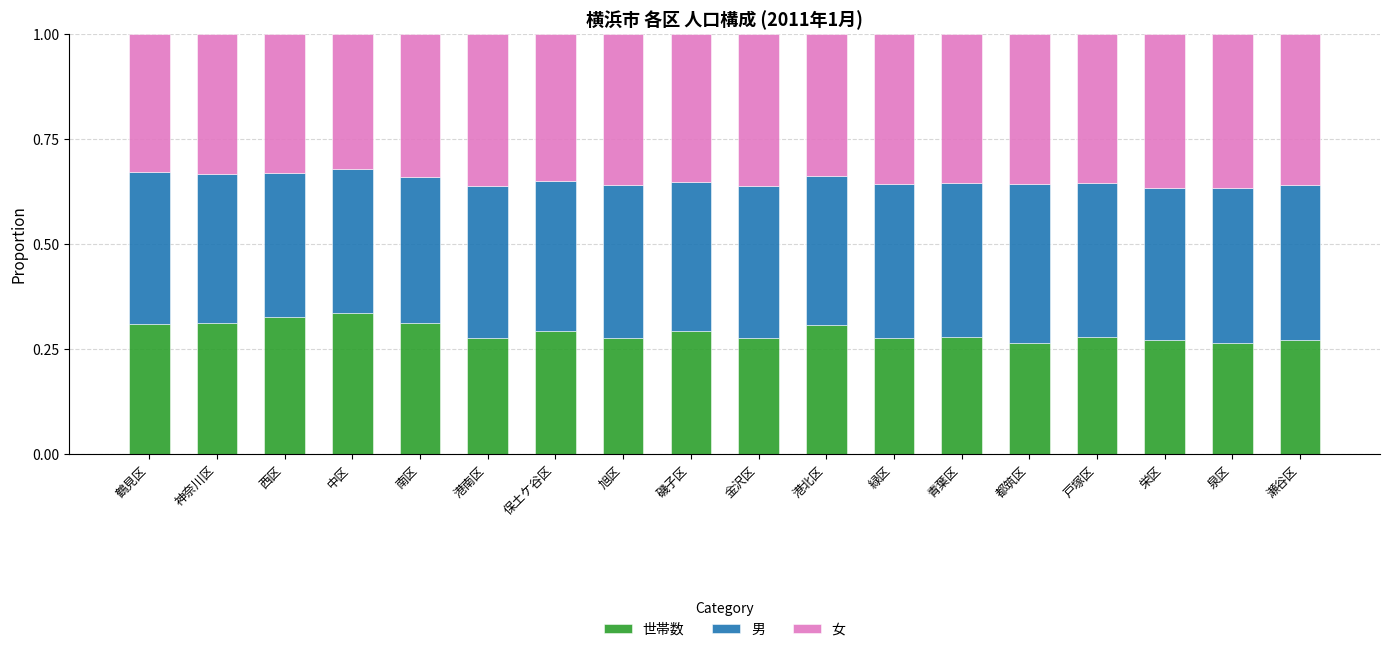

What is the total value across all series at 都筑区?

1.0